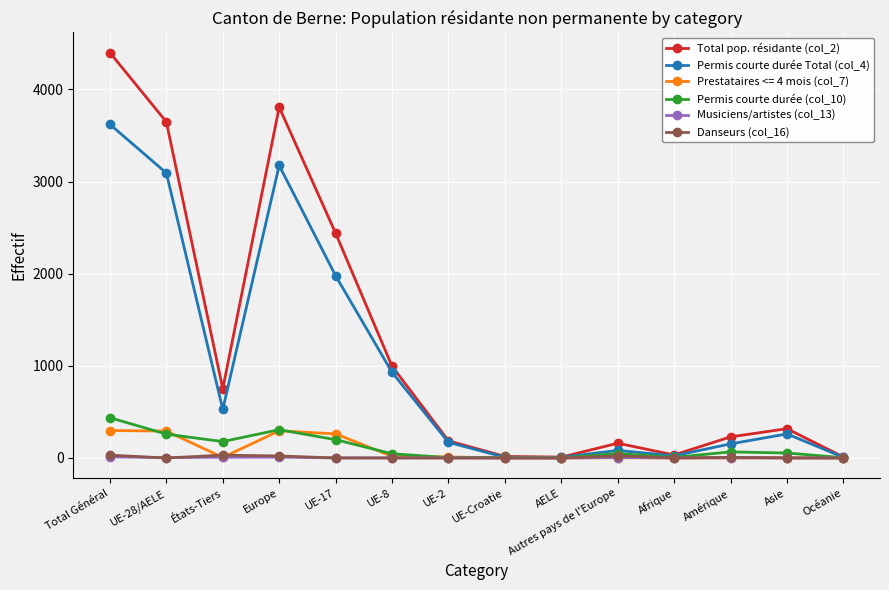

Which series has the largest total across all categories?

Total pop. résidante (col_2)